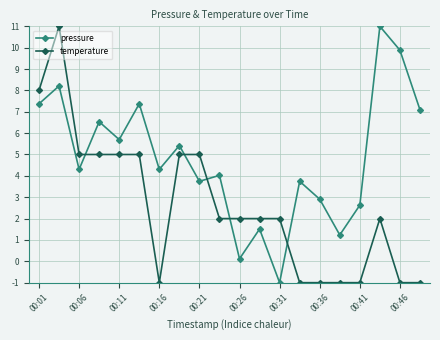

How many times do pressure and temperature cross each other?

5